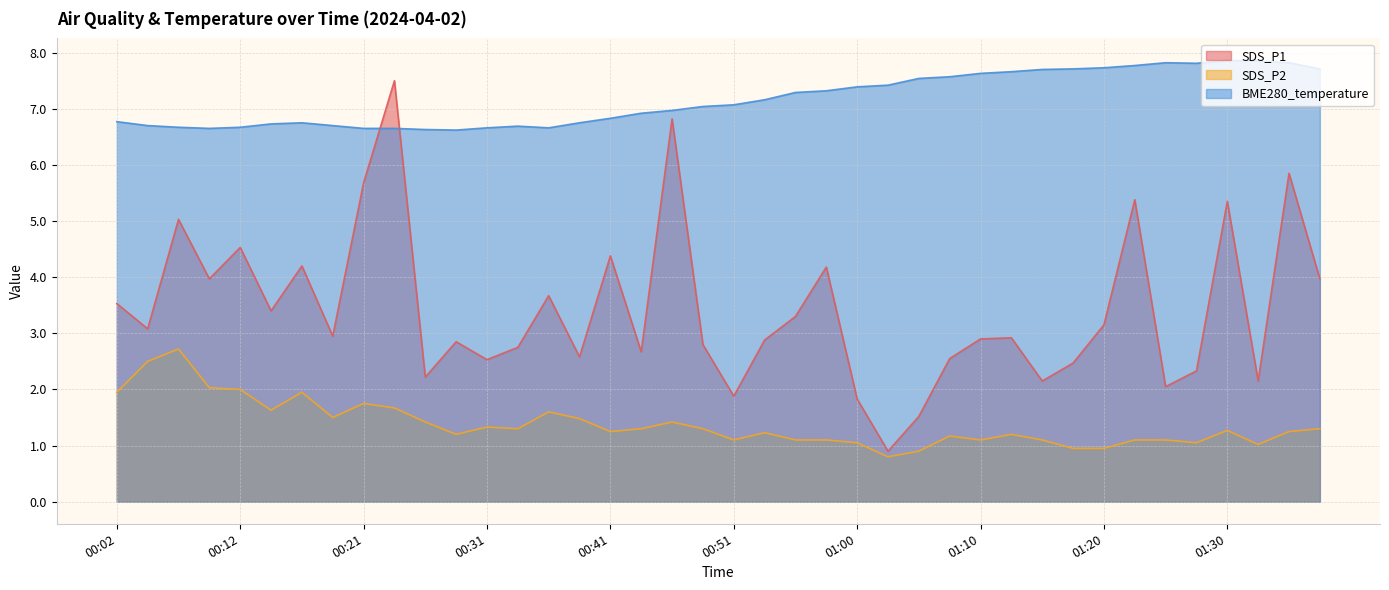

What is the spread (max minus min) of values at 01:22?

6.7